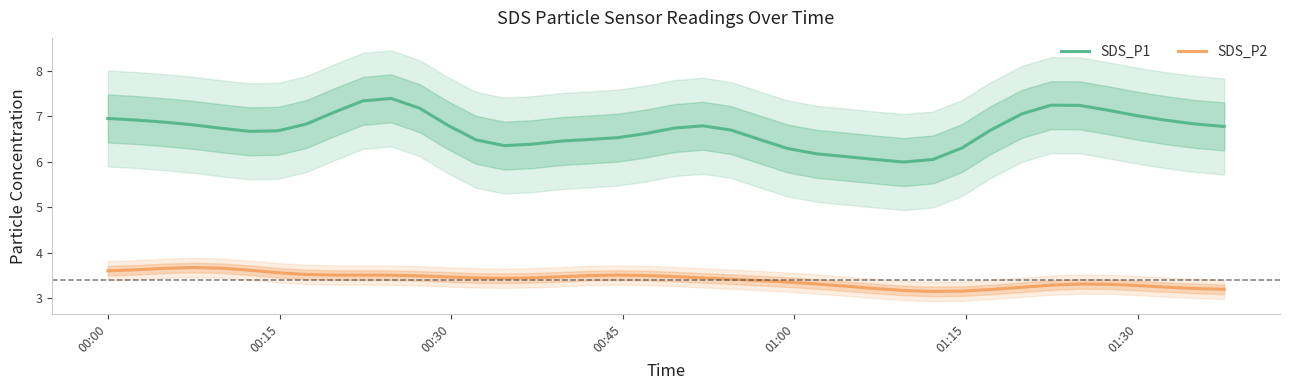

Reading left to right, list all the values displayed in this chart.

SDS_P1: 7.0	6.9	6.9	6.8	6.7	6.7	6.7	6.8	7.1	7.3	7.4	7.2	6.8	6.5	6.4	6.4	6.5	6.5	6.5	6.6	6.7	6.8	6.7	6.5	6.3	6.2	6.1	6.1	6.0	6.1	6.3	6.7	7.1	7.2	7.2	7.1	7.0	6.9	6.8	6.8
SDS_P2: 3.6	3.6	3.7	3.7	3.7	3.6	3.6	3.5	3.5	3.5	3.5	3.5	3.5	3.4	3.4	3.5	3.5	3.5	3.5	3.5	3.5	3.4	3.4	3.4	3.4	3.3	3.3	3.2	3.2	3.2	3.2	3.2	3.2	3.3	3.3	3.3	3.3	3.2	3.2	3.2